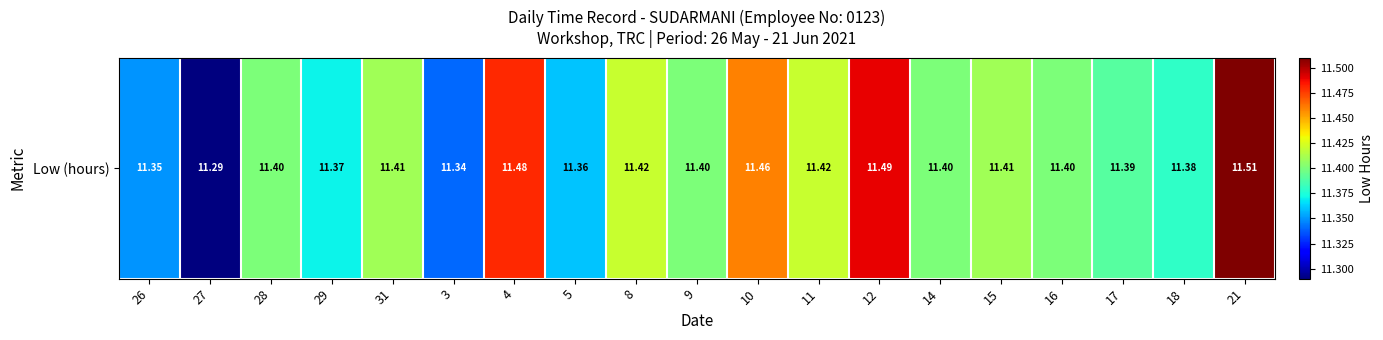

What is the greatest value displayed?

11.5